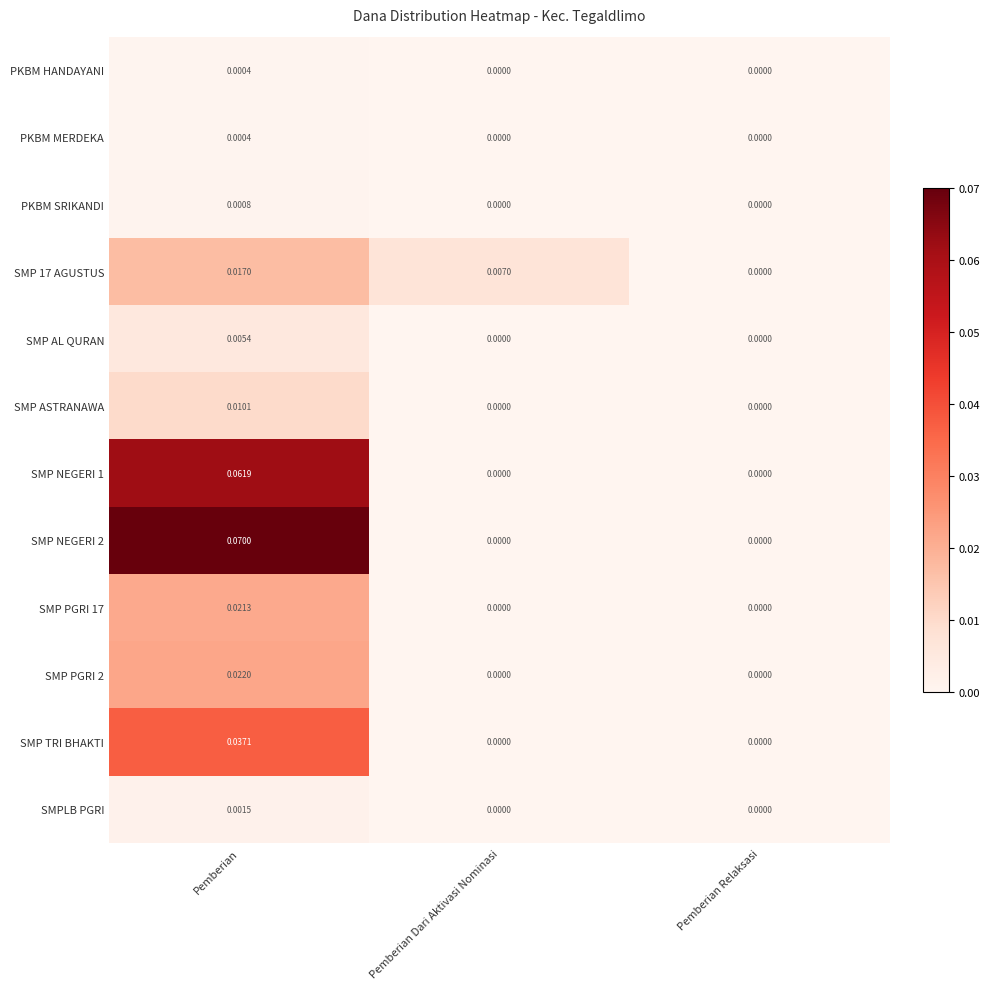

Which category has the highest value in the SMP PGRI 2 series?

Pemberian